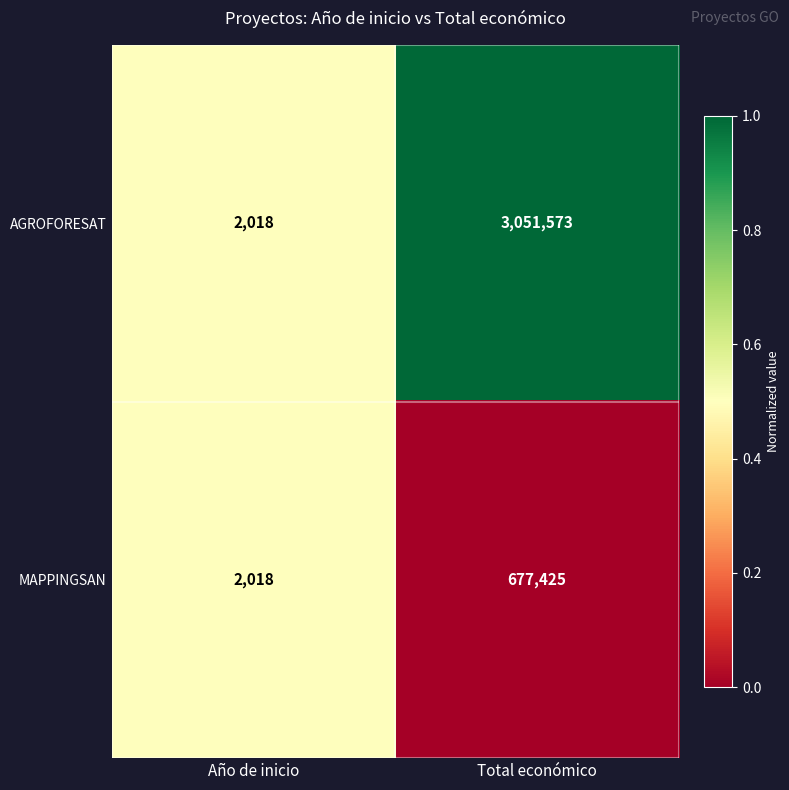

What is the difference between the maximum and minimum values in the MAPPINGSAN series?

675407